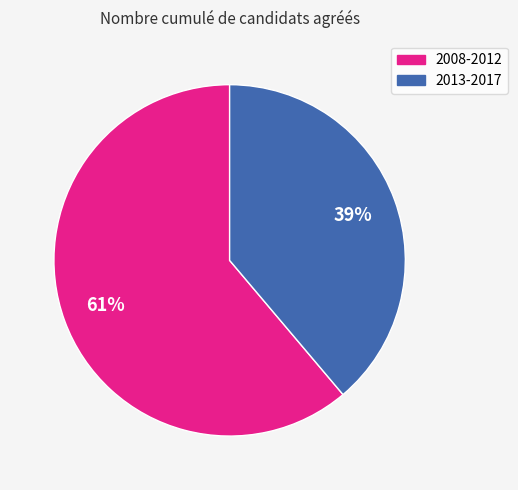

Which slice is the largest?

2008-2012